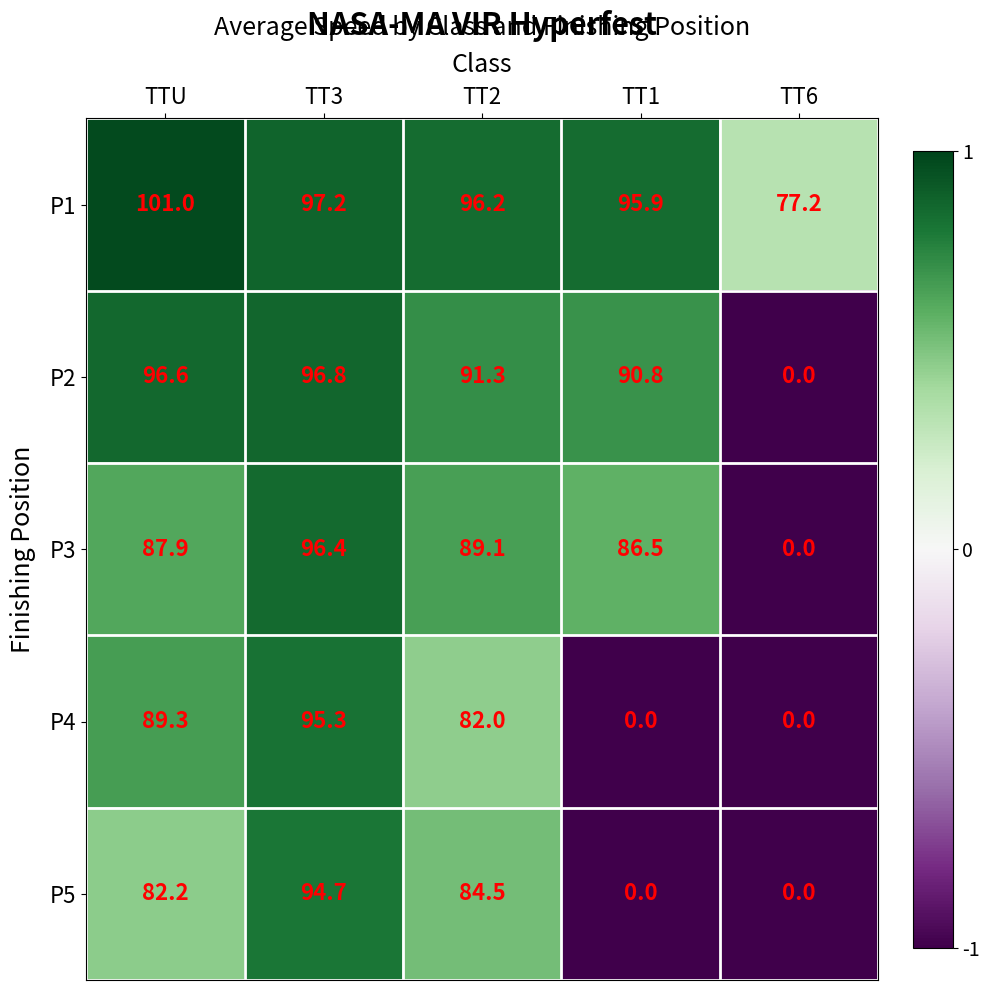

What is the highest value of the P1 series?

101.0